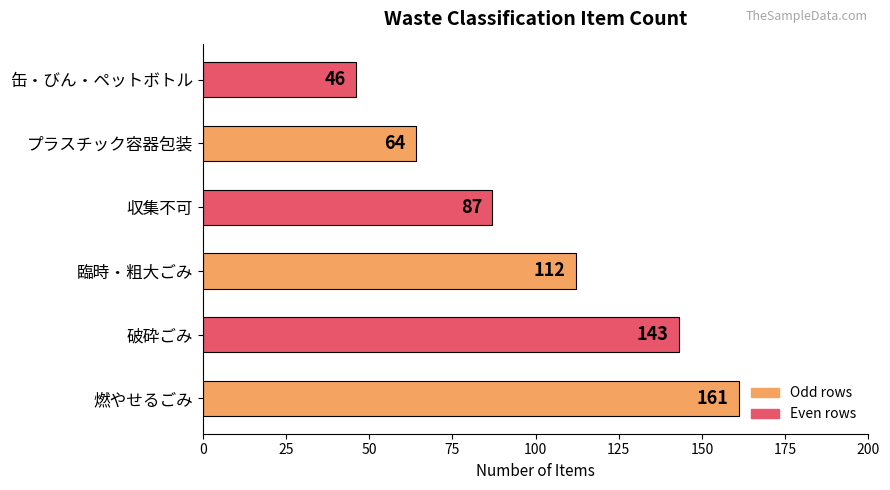

What is the change in value from 臨時・粗大ごみ to プラスチック容器包装?

-48